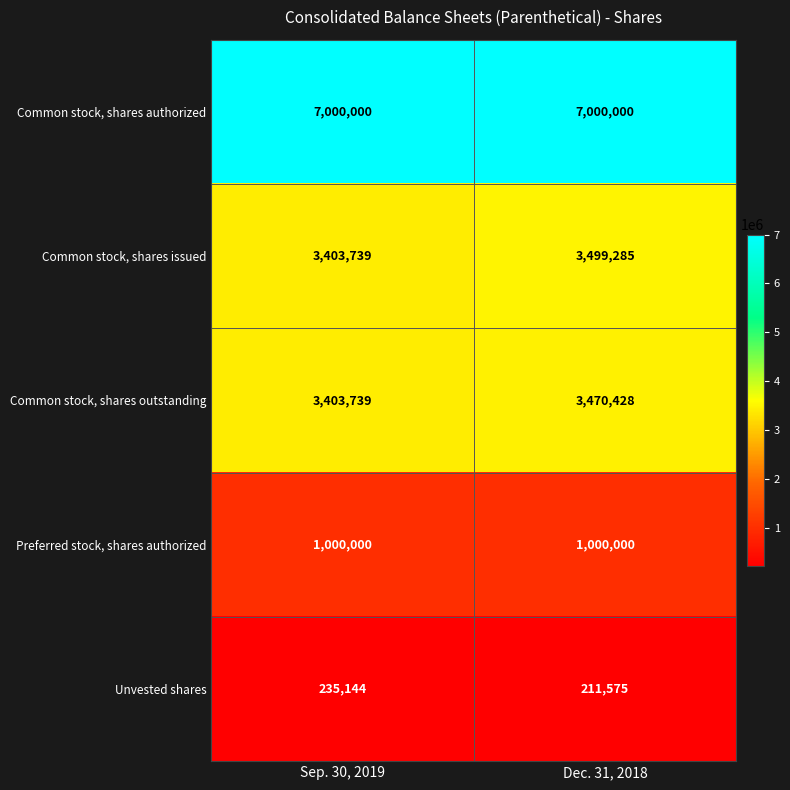

What is the total value across all series at Sep. 30, 2019?

15042622